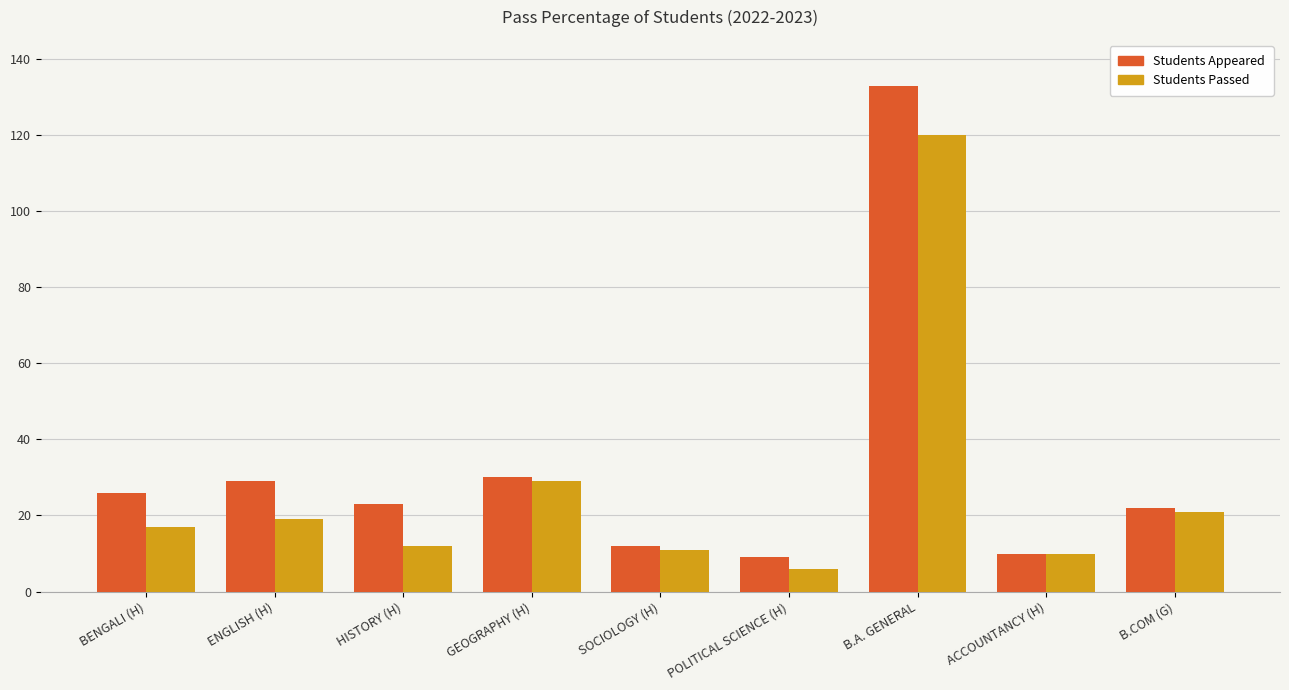

What is the difference between the maximum and minimum values in the Students Passed series?

114